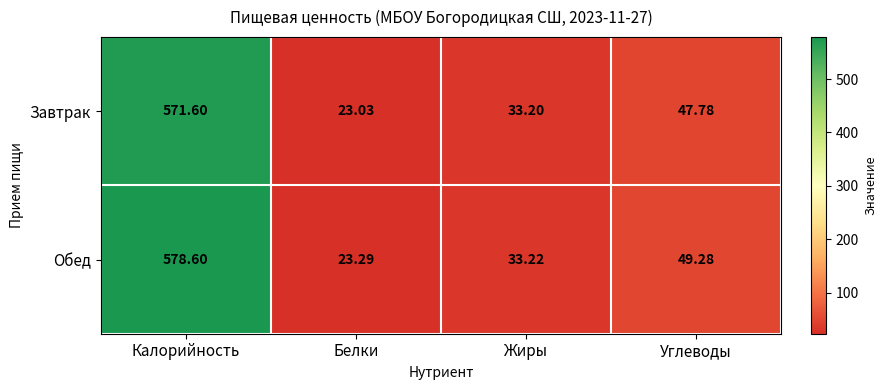

Which series has the widest spread of values?

Обед